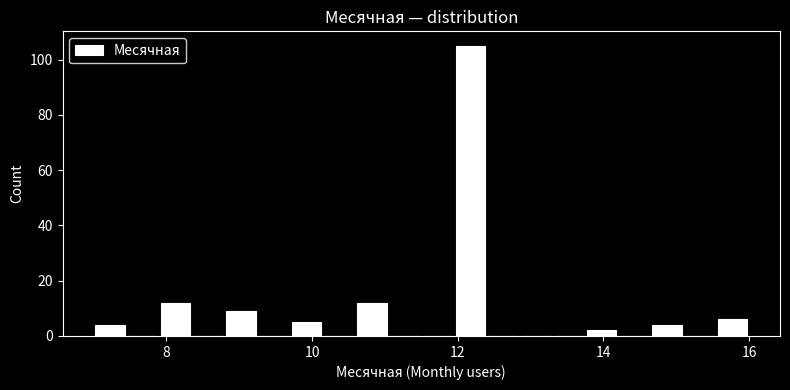

Around what value on the x-axis is the tallest bar? Give the approximate position of its centre, as read against the axis.

12.2